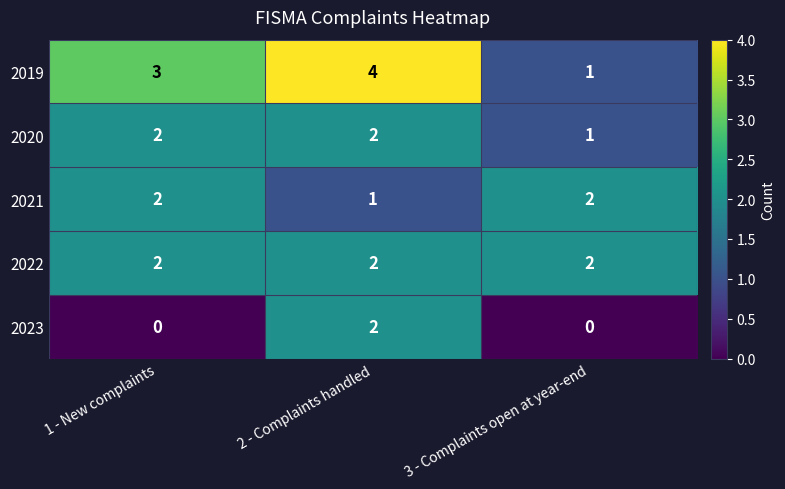

What is the difference between the highest and lowest values at 2 - Complaints handled?

3